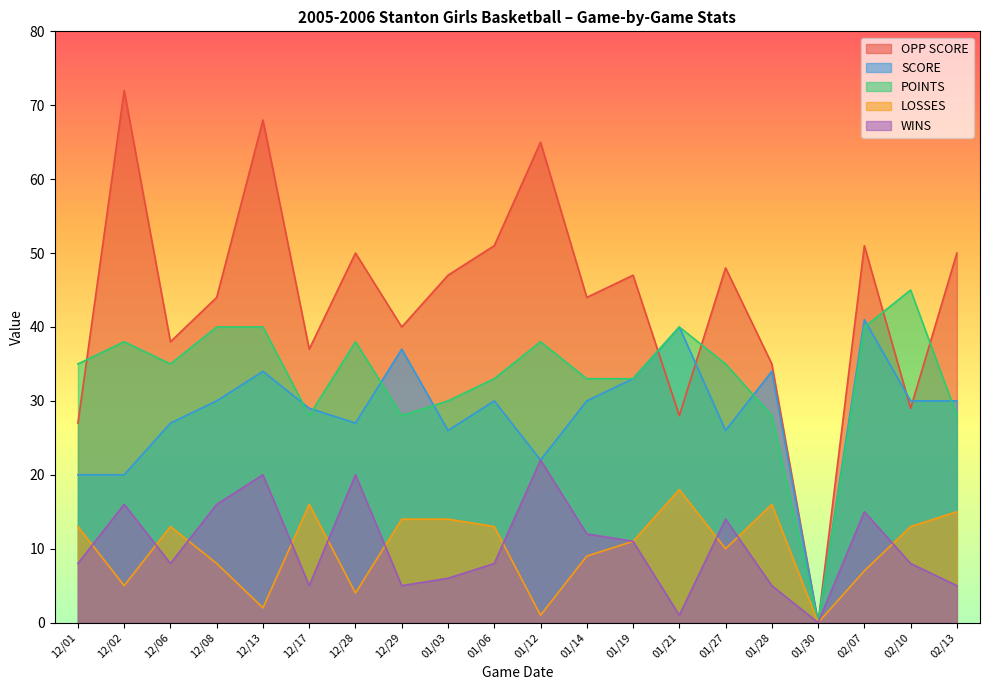

How many interior local peaks does the SCORE series have?

6